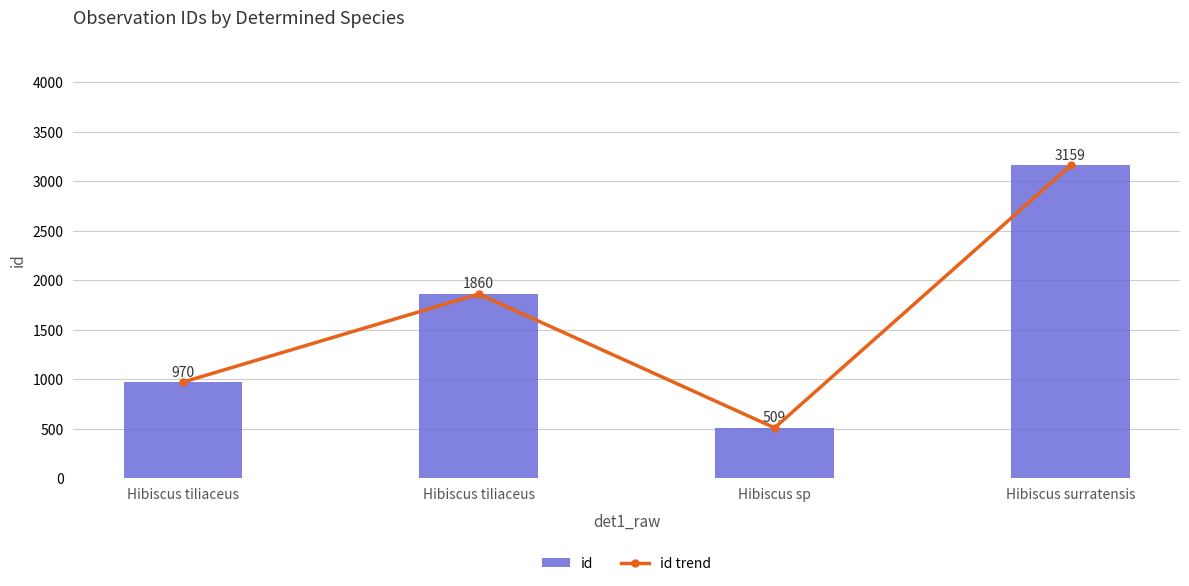

At which label does id trend first exceed 1860?

Hibiscus surratensis